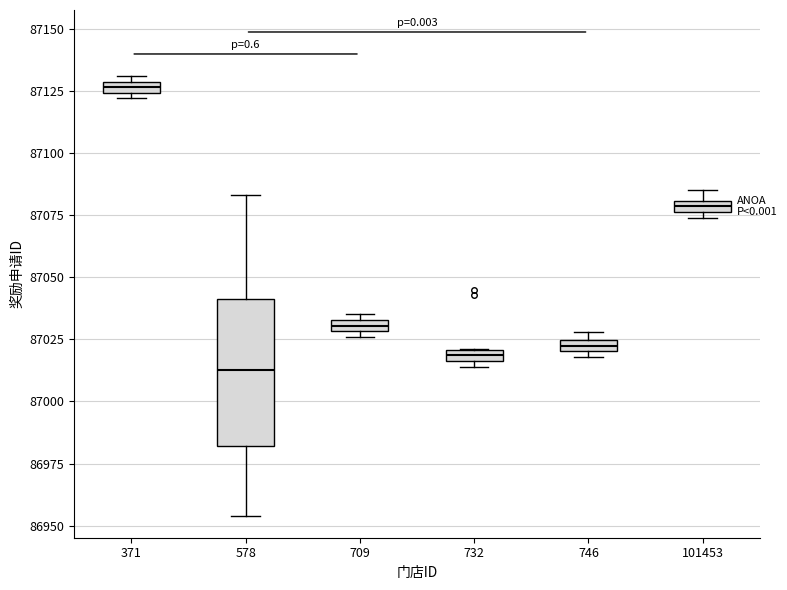

Which box is the tallest, from its lower edge to its upper edge?

578